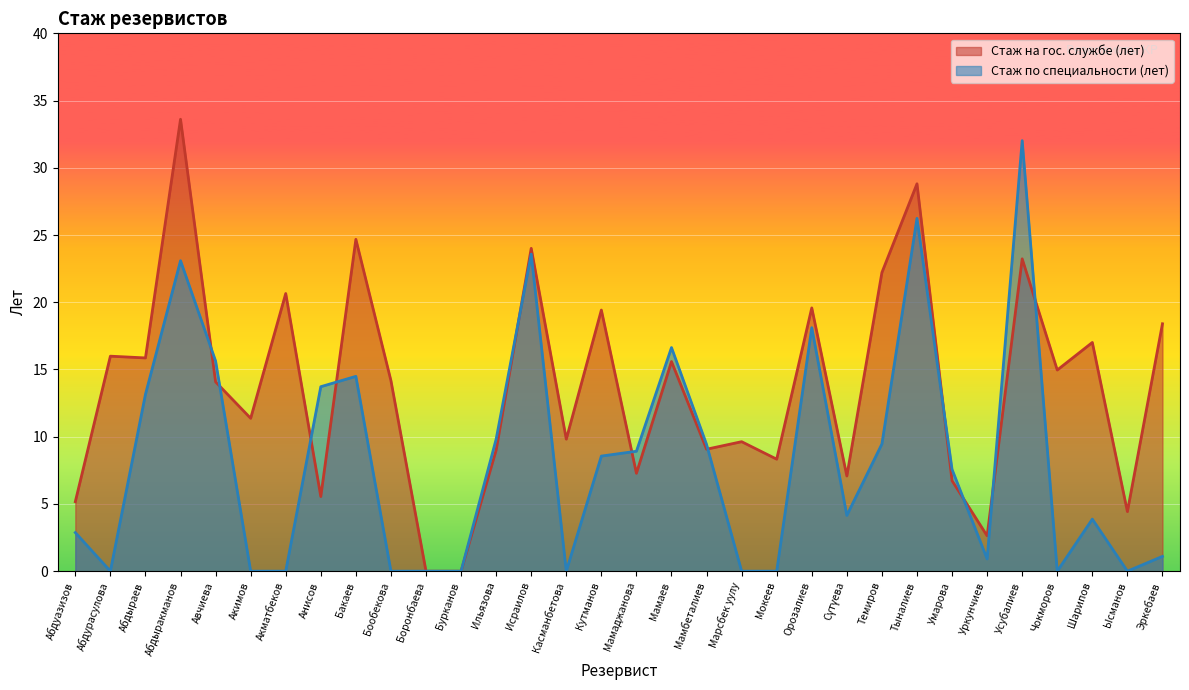

What value does the Стаж по специальности (лет) series have at Орозалиев?

18.1